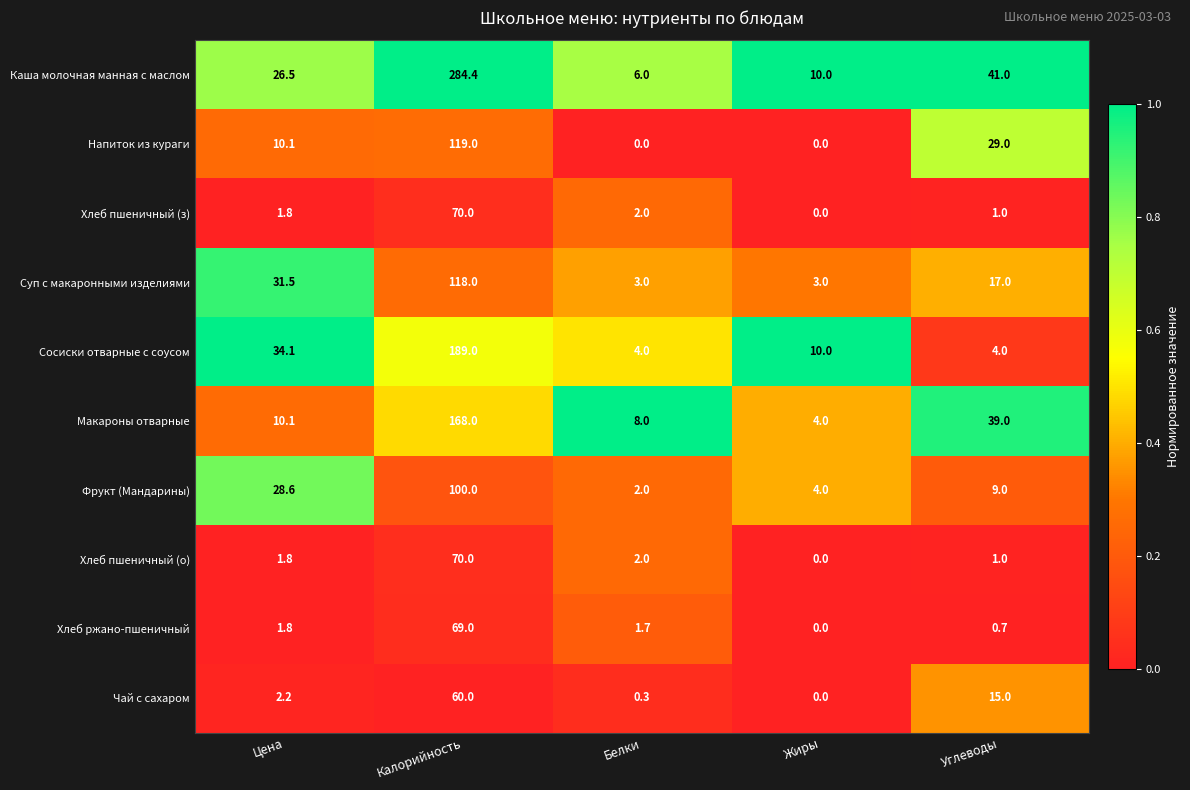

At which category is the sum across all series the highest?

Калорийность